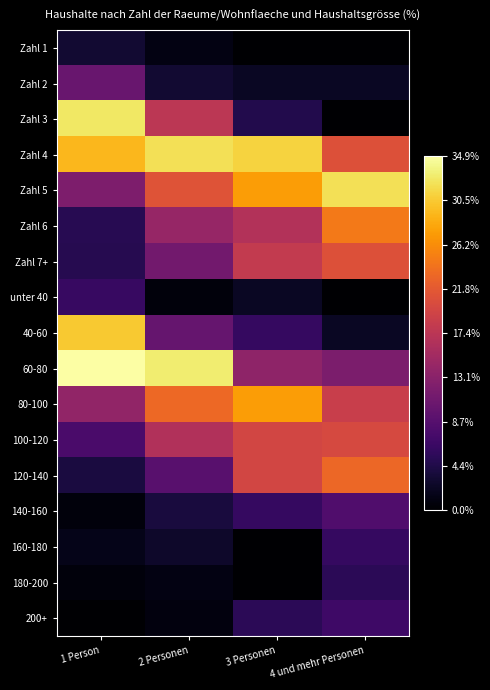

What is the difference between the highest and lowest values at 2 Personen?

32.3